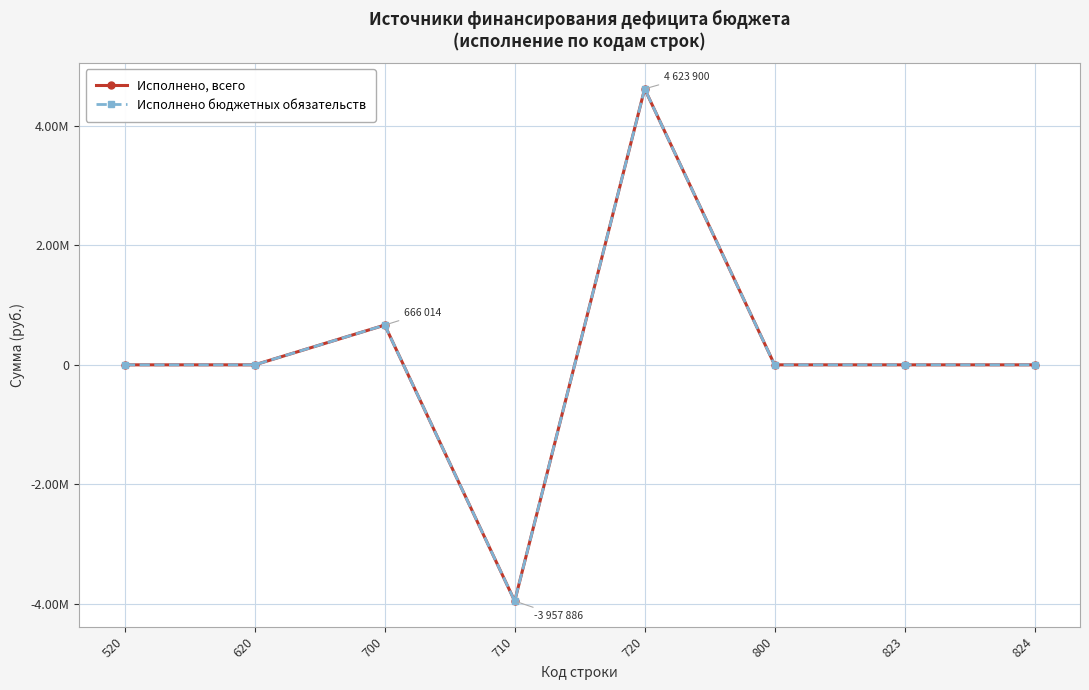

Rank the categories by Исполнено бюджетных обязательств value from highest to lowest.

720, 700, 520, 620, 800, 823, 824, 710